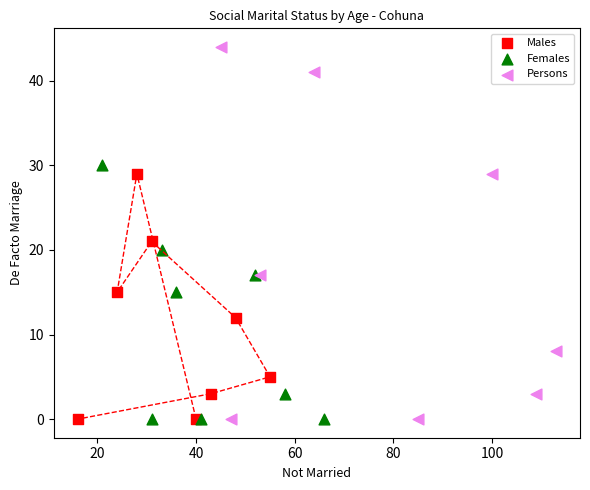

Which series has the widest spread of Y values?

Persons